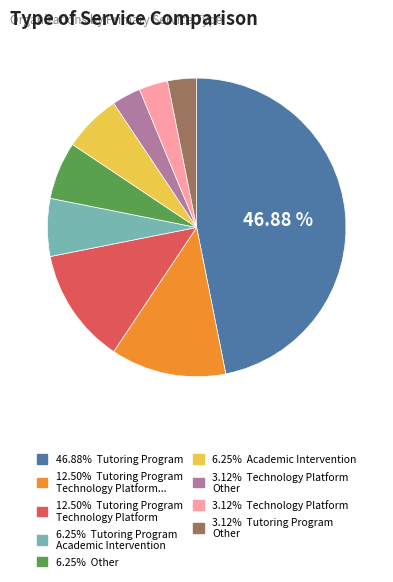

Does any single category account for the majority?

No